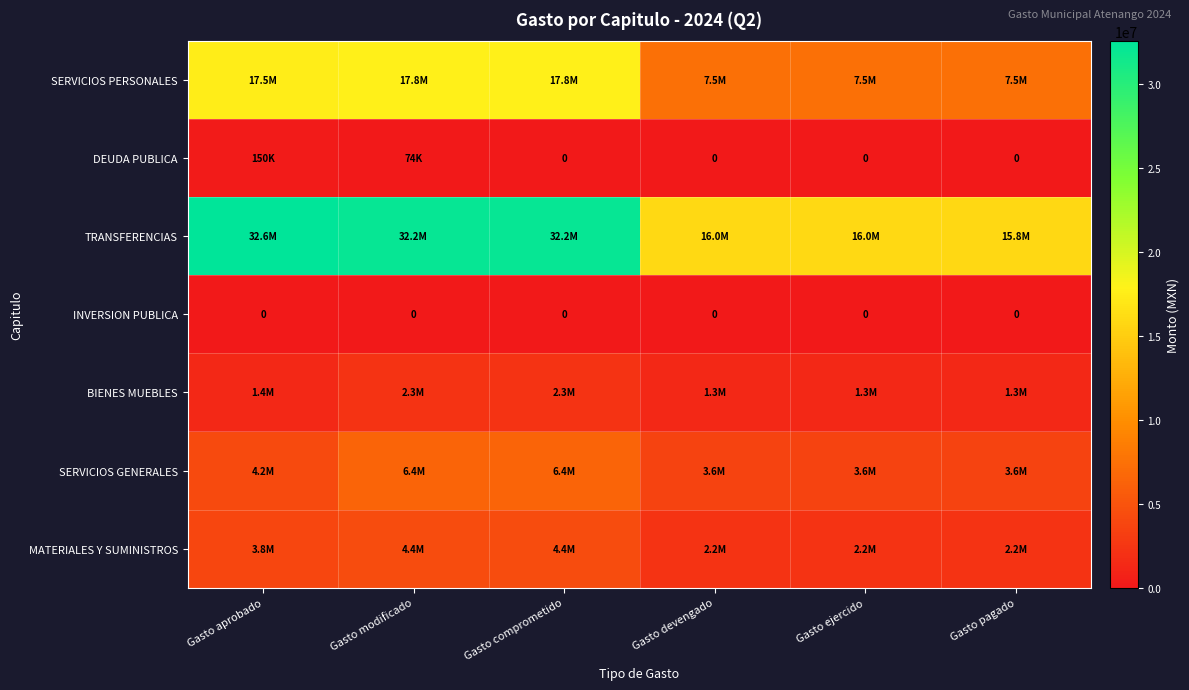

How many data points in BIENES MUEBLES are above 1371792?

2